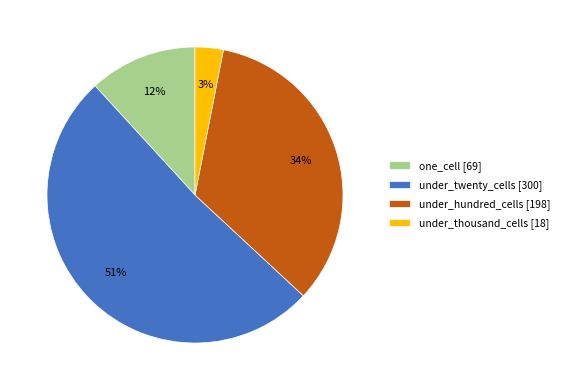

What is the largest slice in the pie chart?

under_twenty_cells [300]